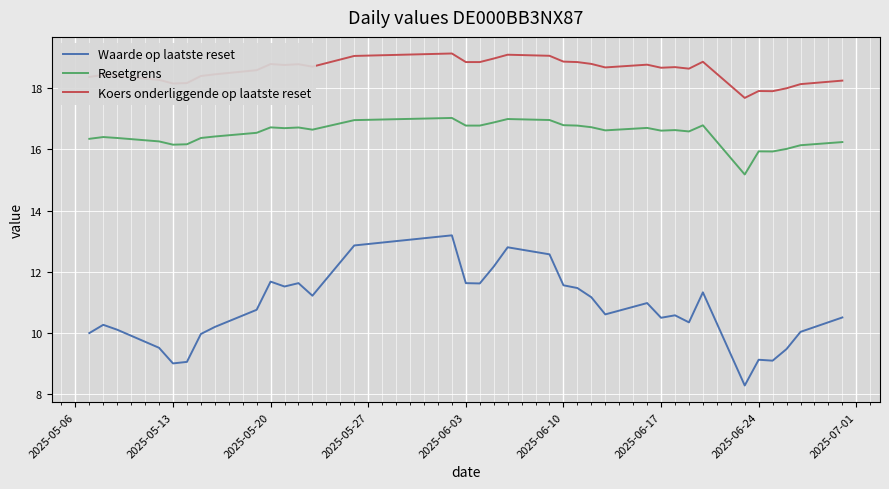

Which series has the largest range (max minus min)?

Waarde op laatste reset